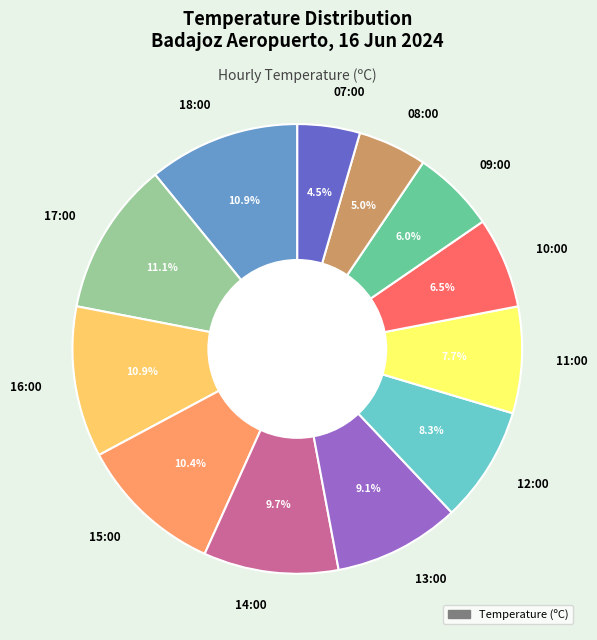

Between 14:00 and 08:00, which is larger?

14:00